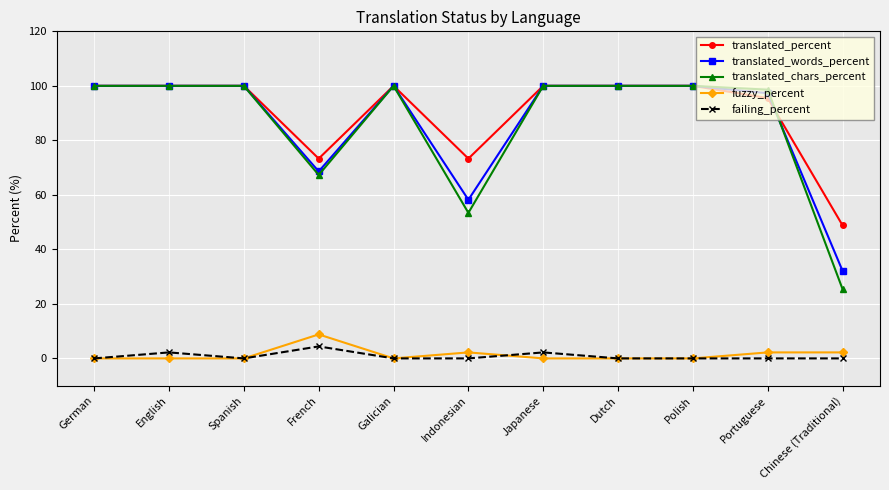

Does the chart have visible grid lines?

Yes